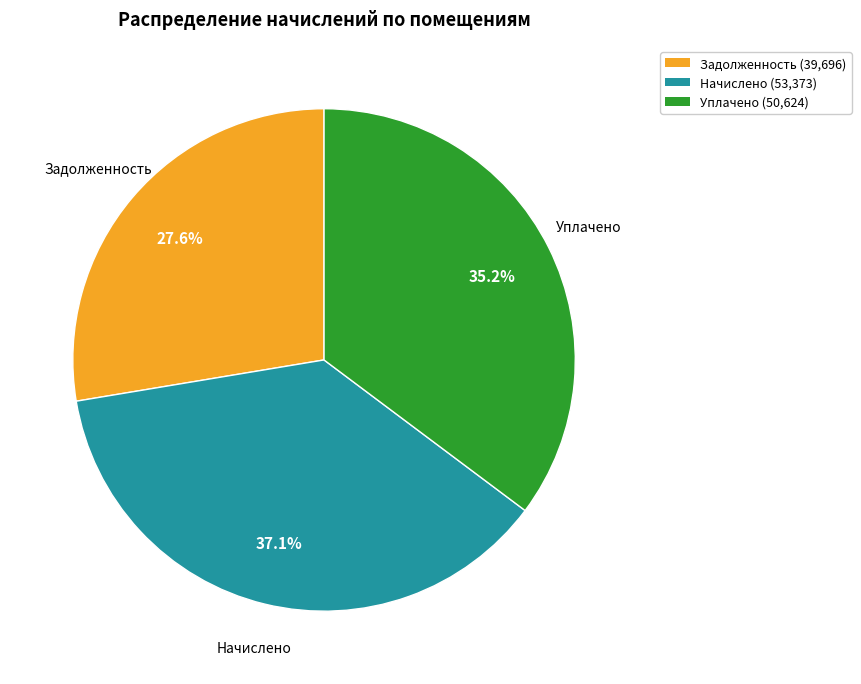

Is there any slice that represents more than half of the pie?

No